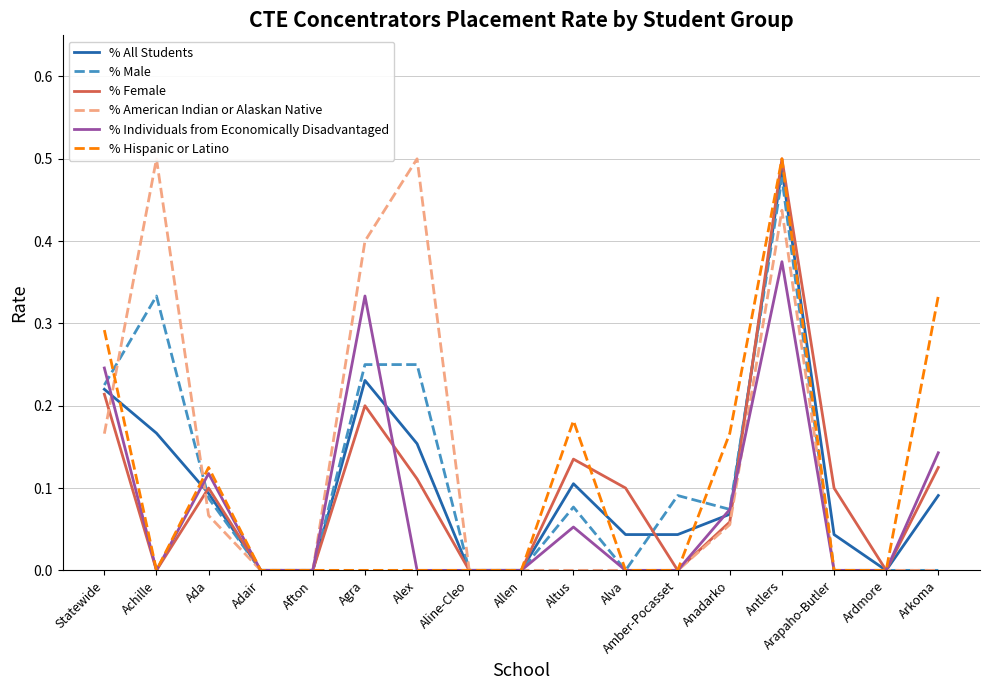

Which series has the widest spread of values?

% Female